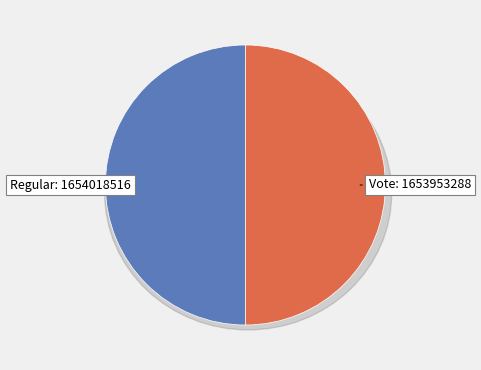

What is the majority slice?

Regular